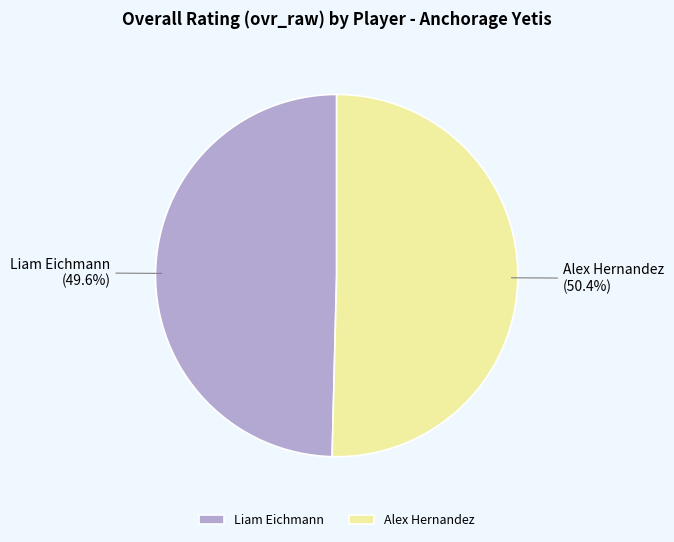

What is the ratio of the value at Liam Eichmann to the value at Alex Hernandez?

1.0